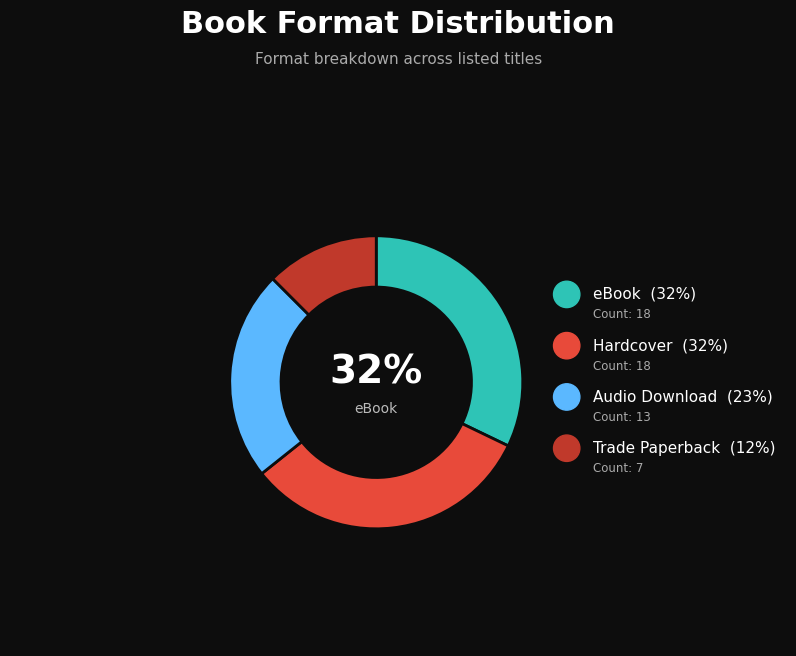

To the nearest percent, what percentage of the pie is Audio Download?

23%